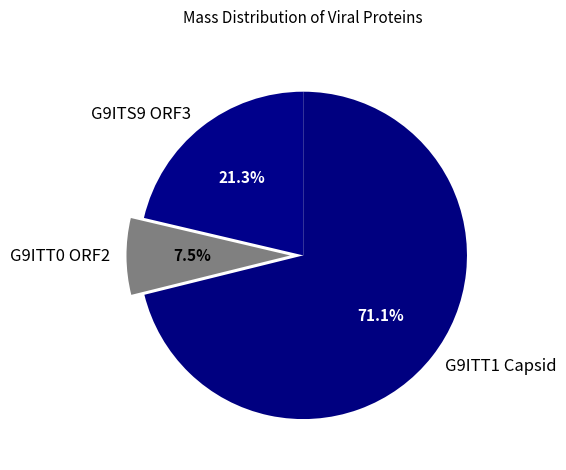

Does G9ITT1 Capsid represent more than half of the total?

Yes